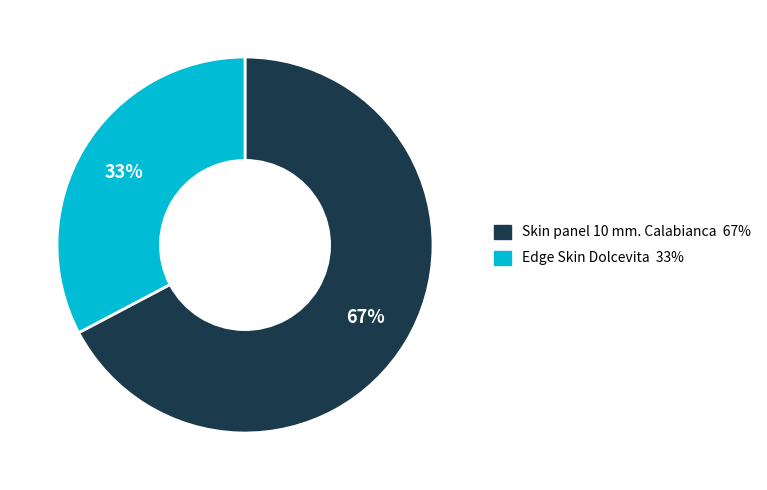

To the nearest percent, what is the average slice percentage?

50%